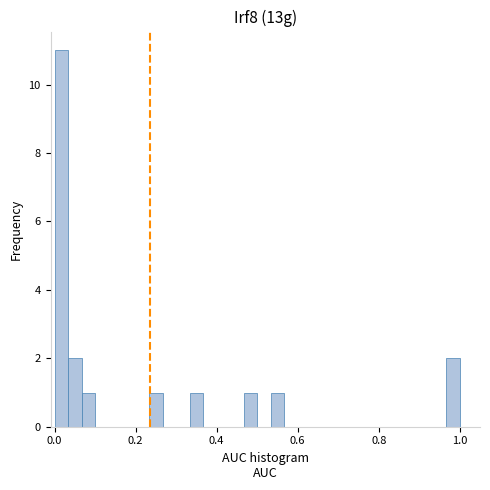

Read against the x-axis, roughly where is the centre of the tallest bar?

0.02